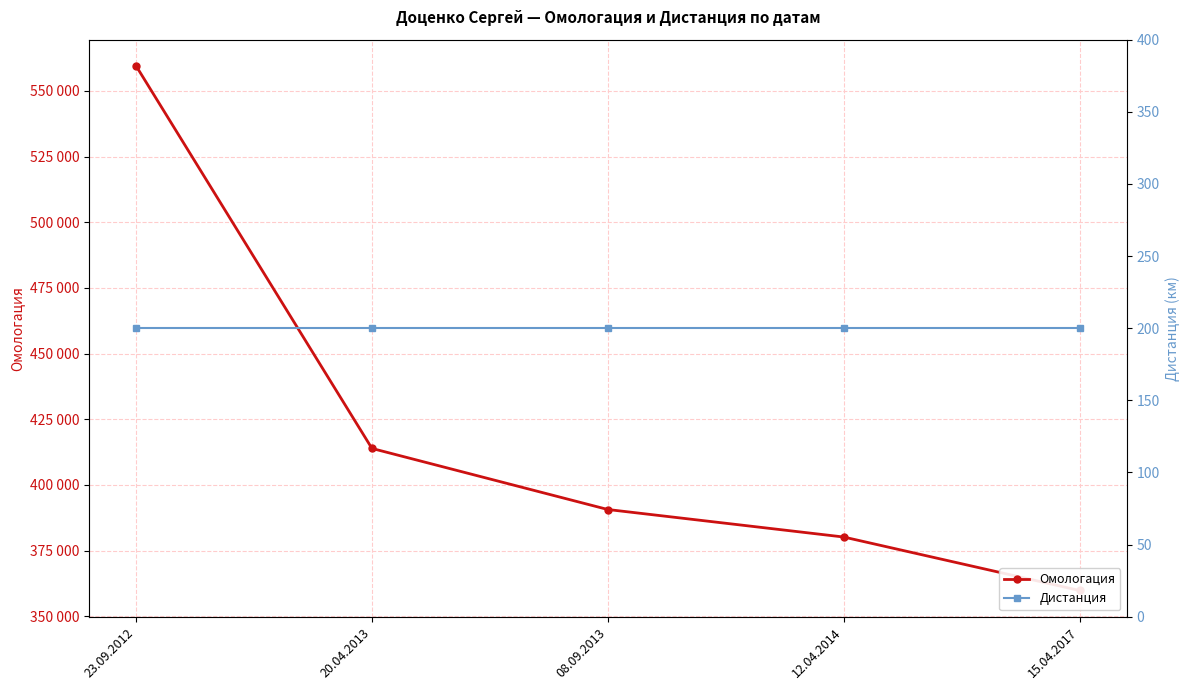

What is the label of the 5th point from the right?

23.09.2012